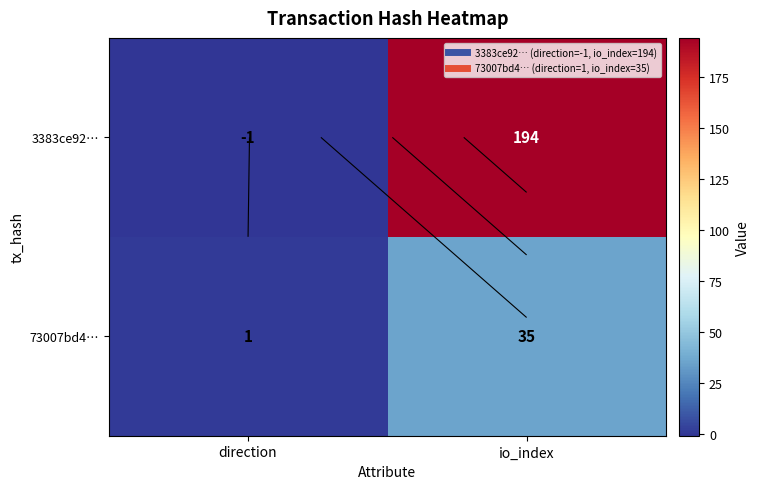

How many 73007bd4… values are between 1 and 35?

2